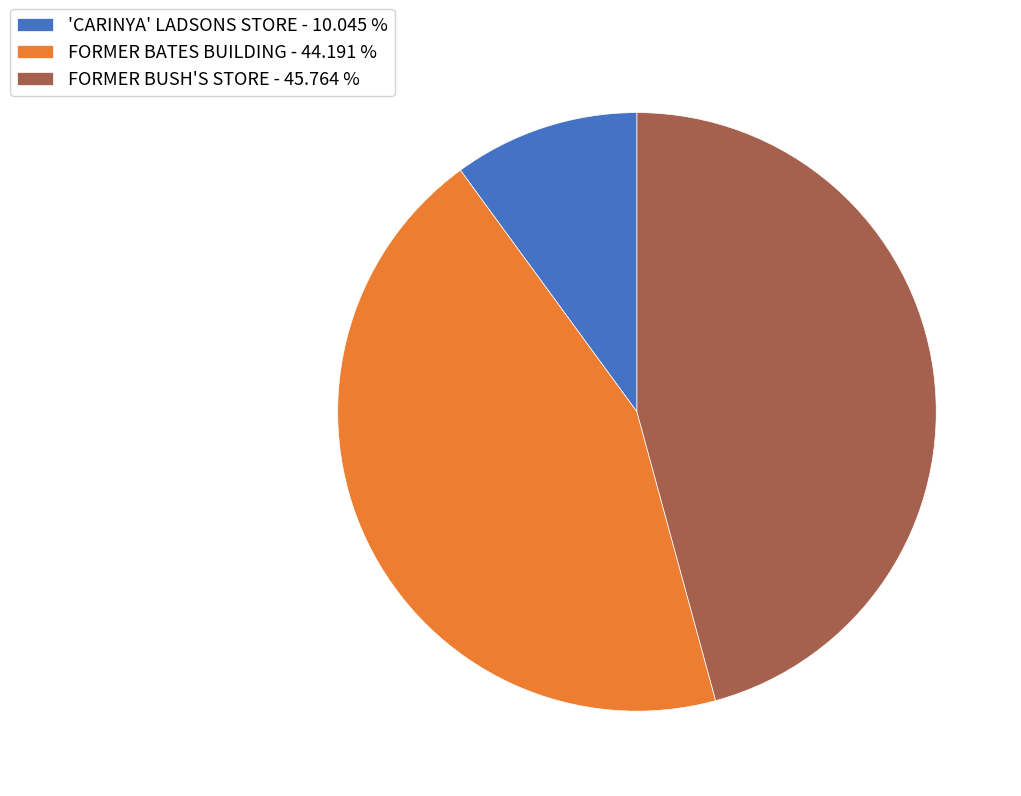

Count the number of slices in the pie.

3